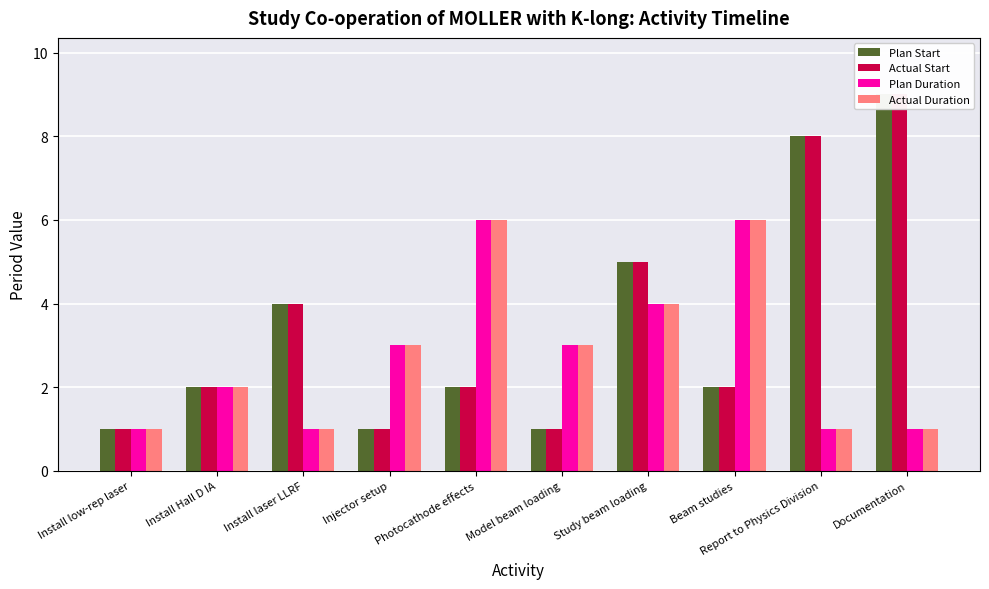

Between Install Hall D IA and Injector setup, which is larger?

Install Hall D IA